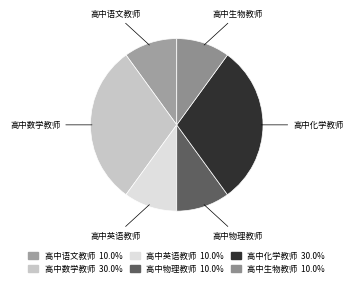

True or false: 高中生物教师 accounts for 1% of the total.

False